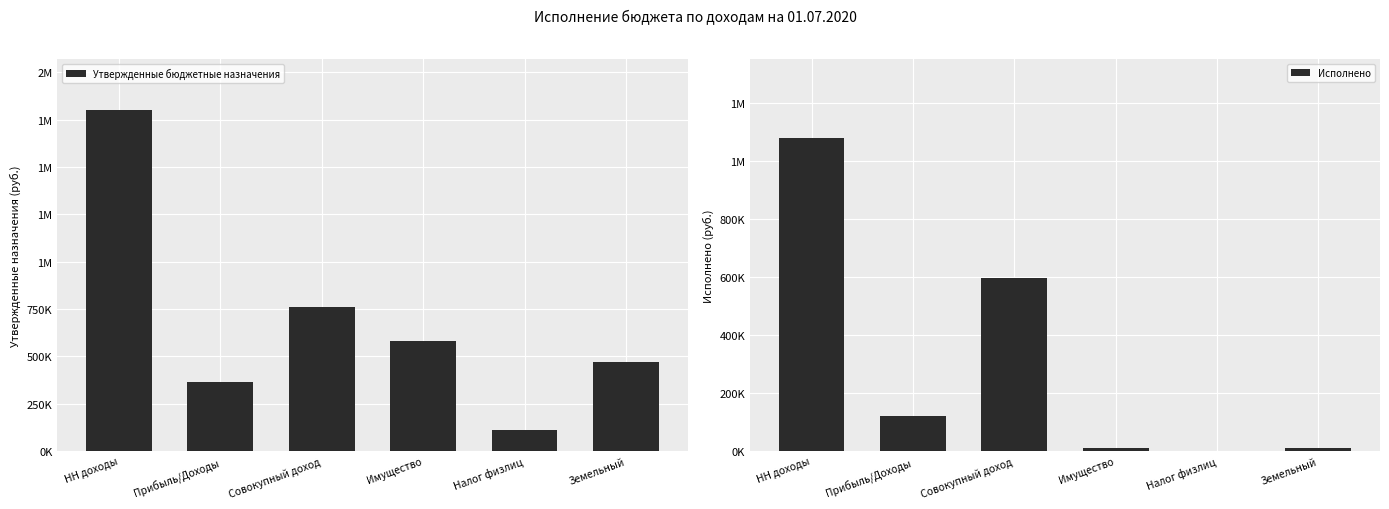

What is the value of the Исполнено bar at the 5th from the left?

372.9